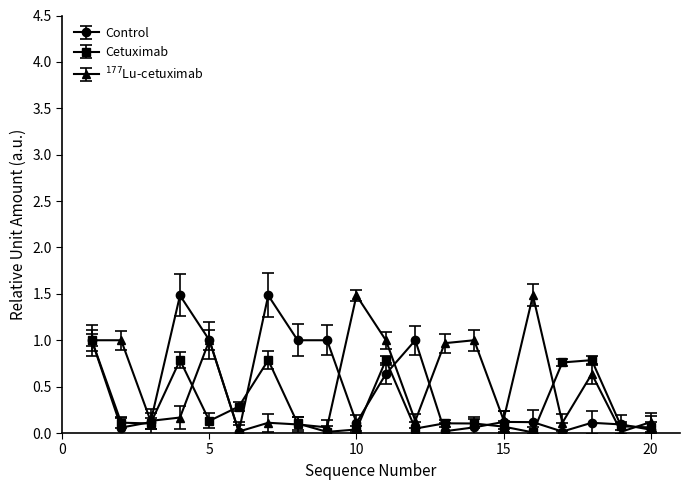

What is the value of the Cetuximab point at the 1st from the left?

1.0